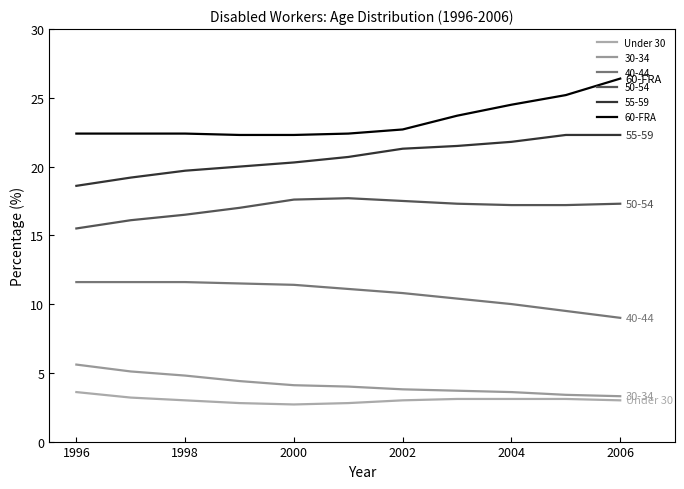

True or false: Under 30 and 60-FRA intersect in this chart.

False